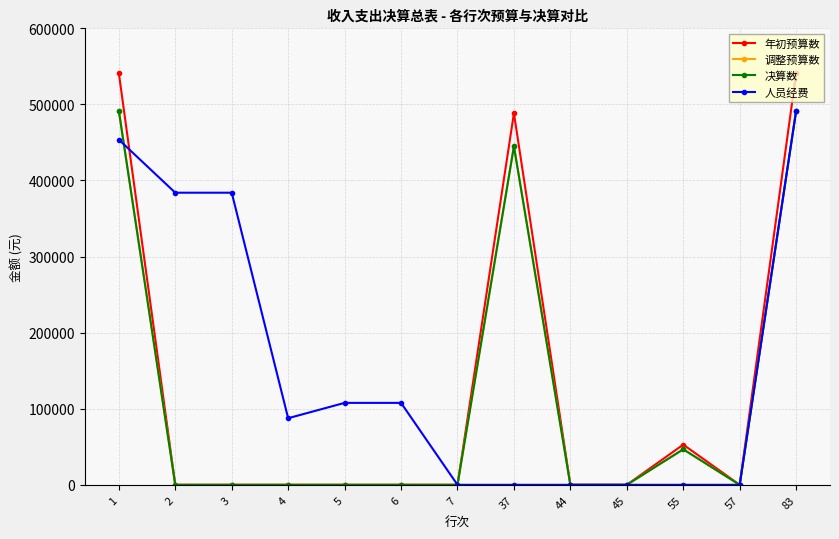

At which category does the chart reach its peak across all series?

1